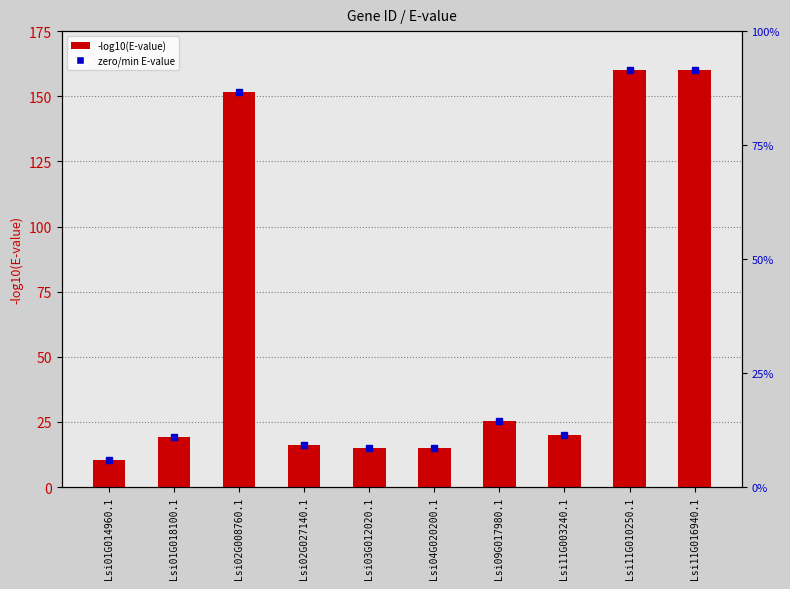

Does the chart contain stacked bars?

No